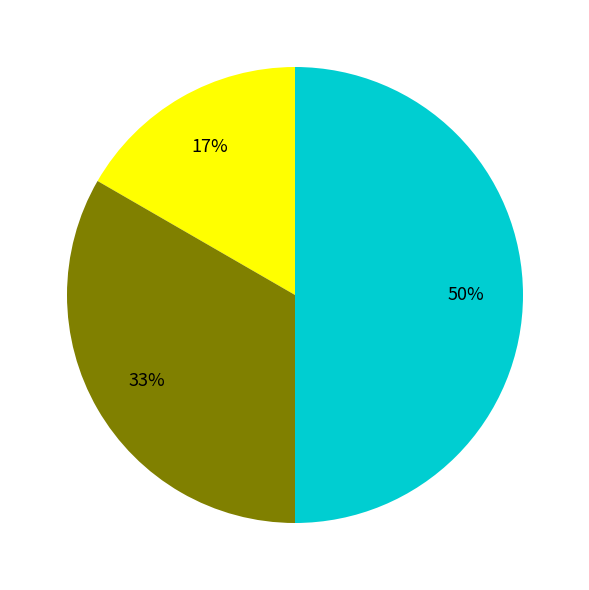

To the nearest percent, what is the difference between the largest and smallest slice percentages?

33%